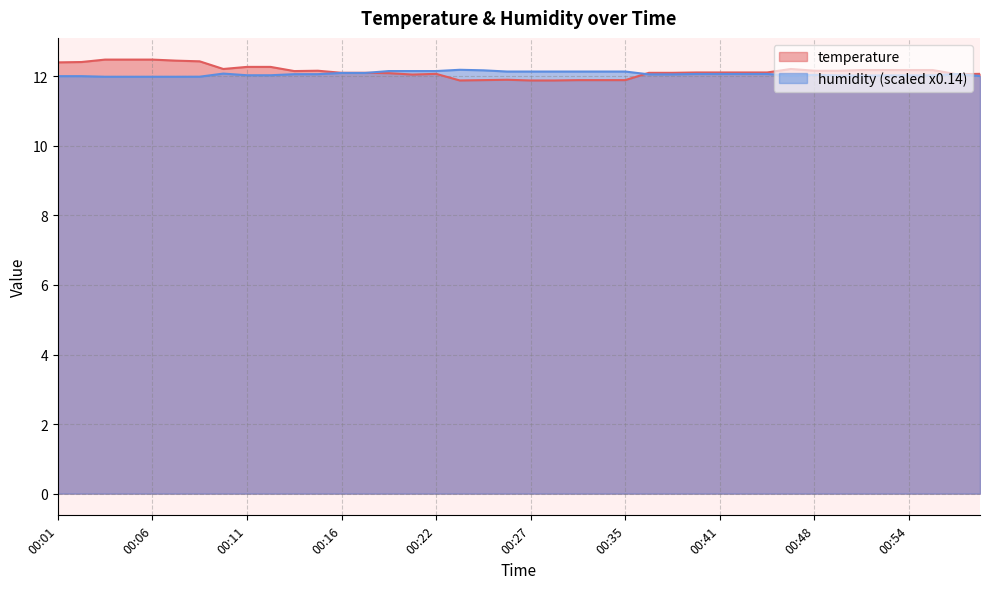

What is the value of the temperature point at the 37th from the left?

12.2